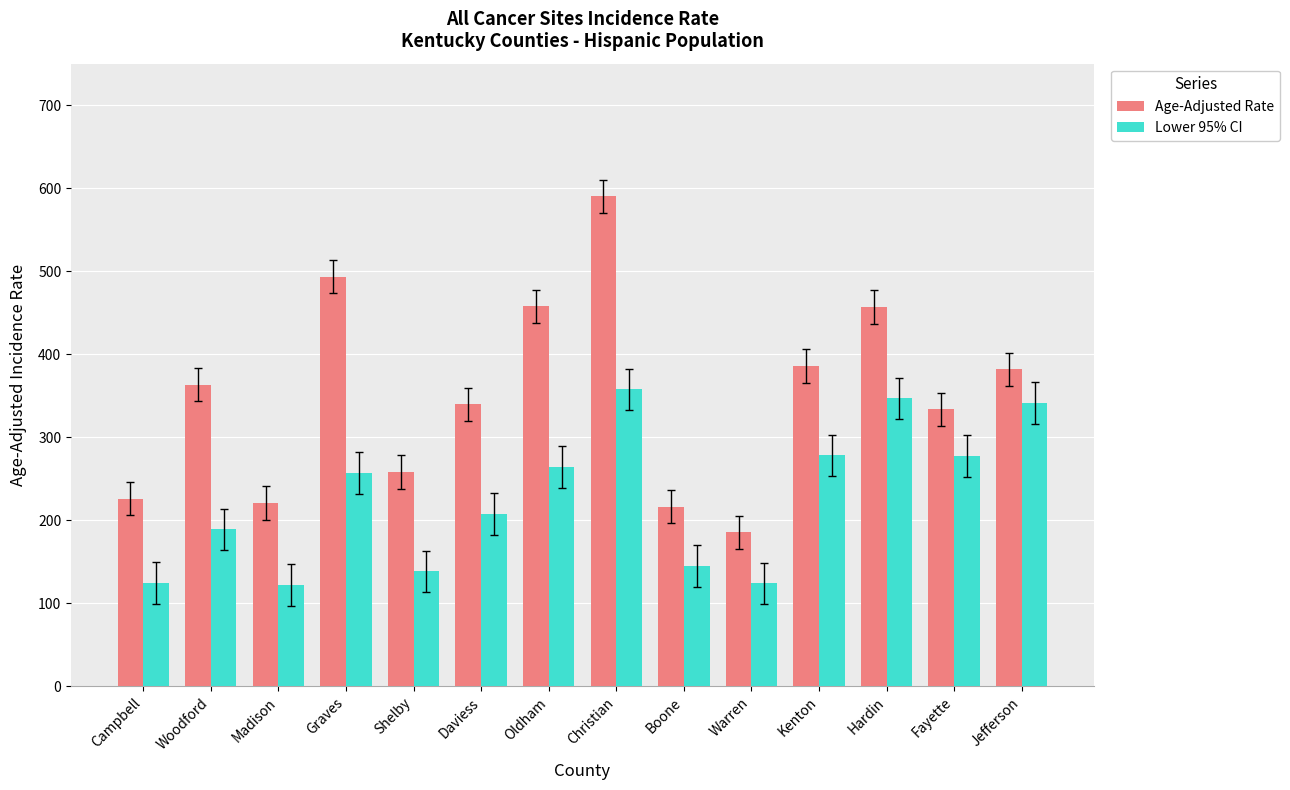

The value of Age-Adjusted Rate at Warren is 185.7. True or false?

True